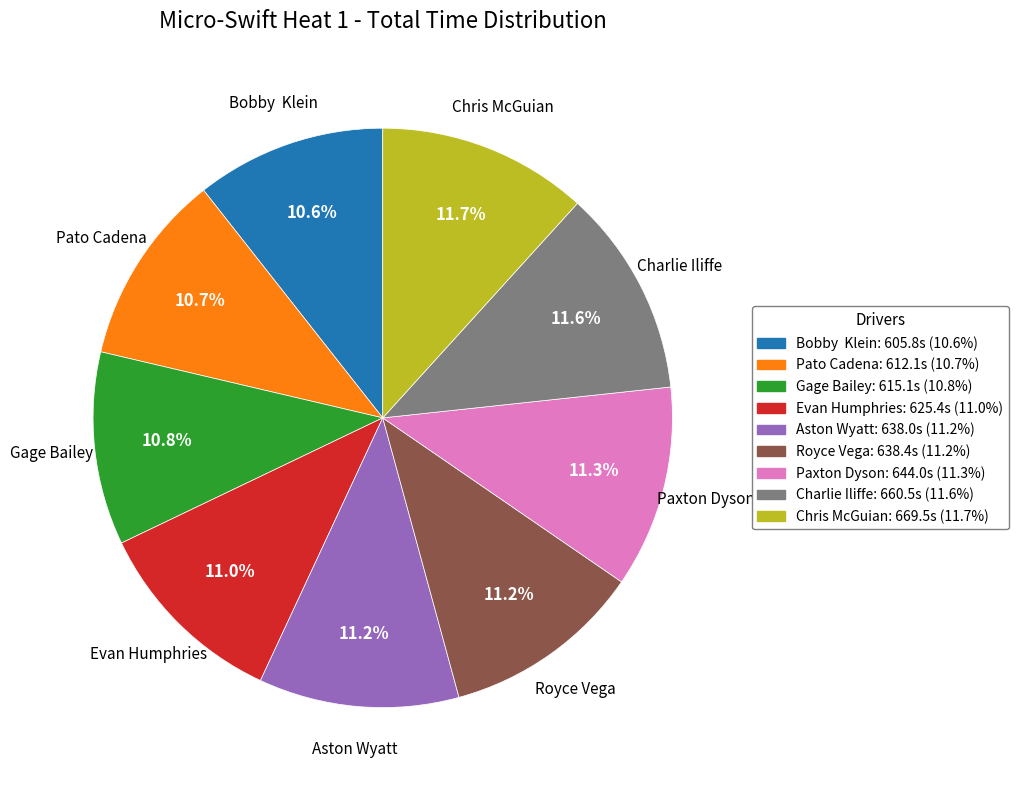

Approximately how many times larger is the value at Royce Vega compared to Paxton Dyson?

1.0